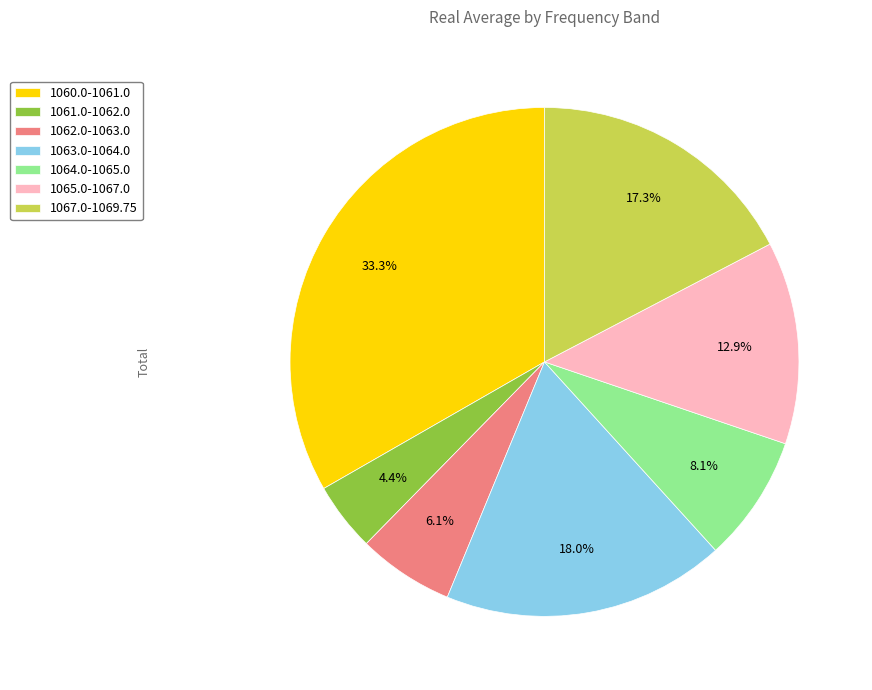

Which category has the biggest portion of the pie?

1060.0-1061.0